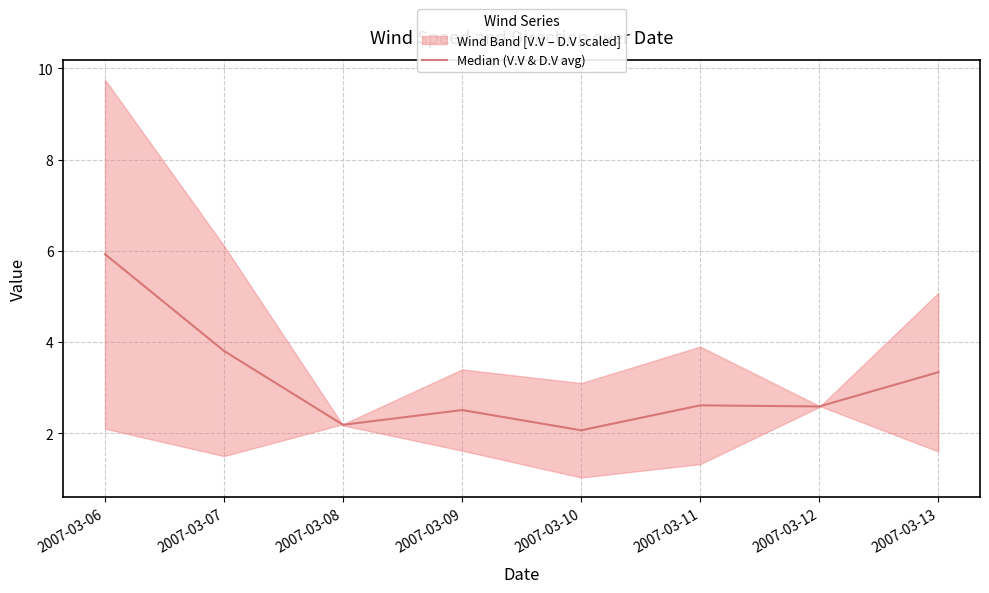

Is it true that Median (V.V & D.V avg) equals 2.6 at 2007-03-12?

True